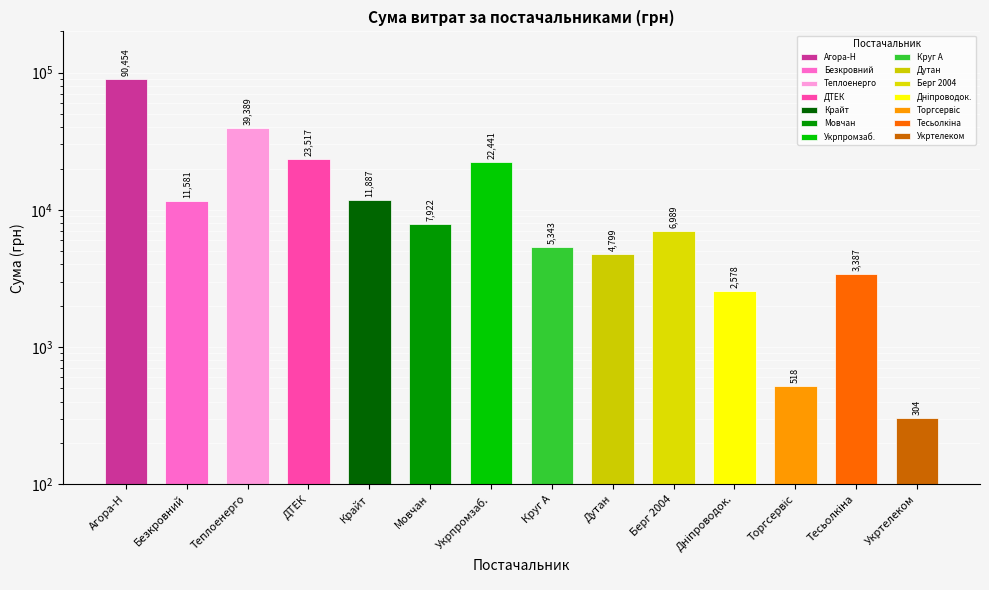

What is the sum of the values at Безкровний and Торгсервіс?

12098.0